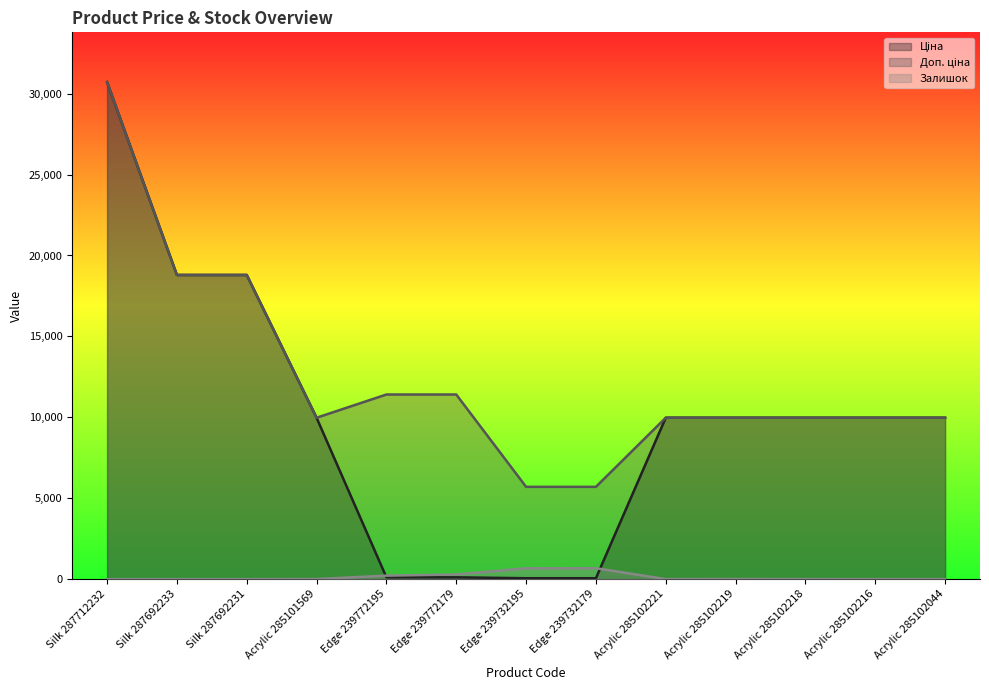

Where is Залишок nearest to the value 338?

Edge 239772179